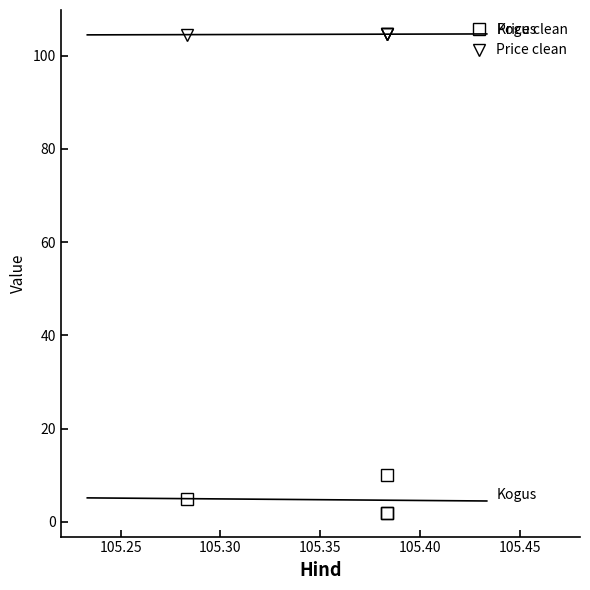

List the series in order of their overall mean, lowest first.

Kogus, Price clean